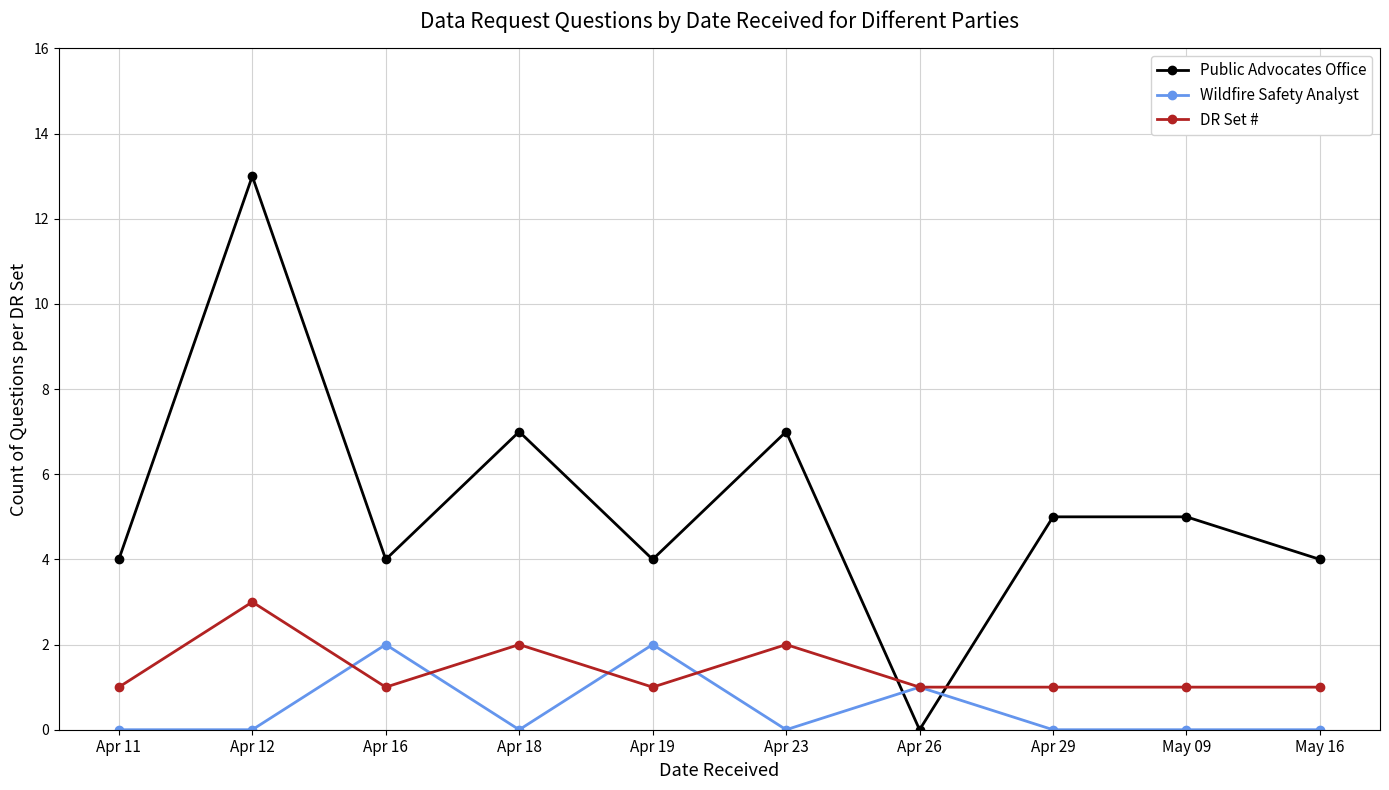

Does the chart display data point markers on the line(s)?

Yes